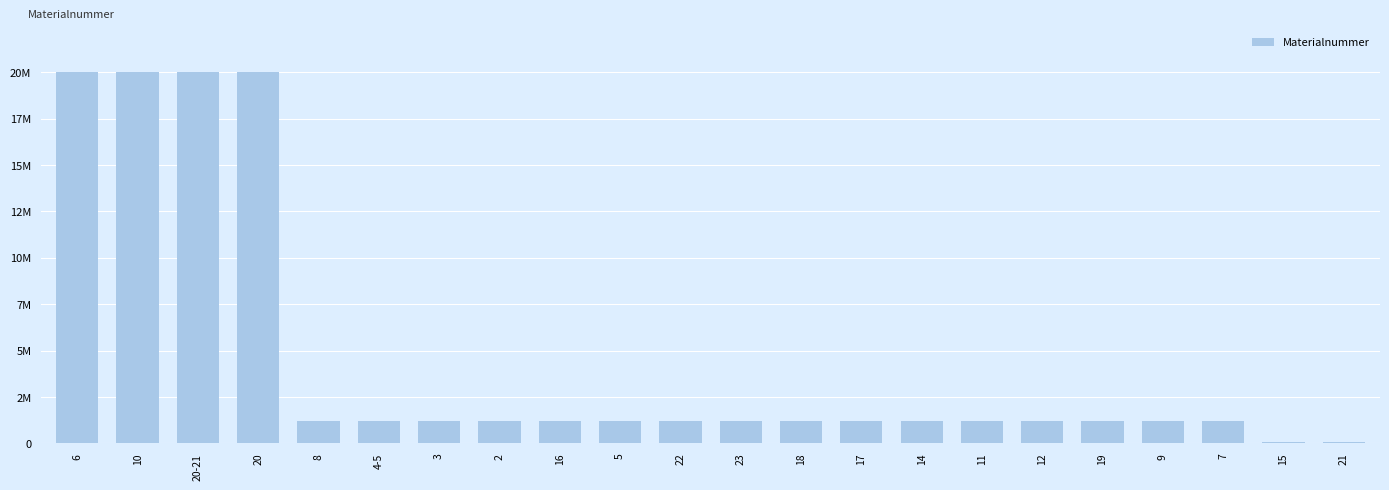

The chart shows a value of 611334 at 4-5. True or false?

False